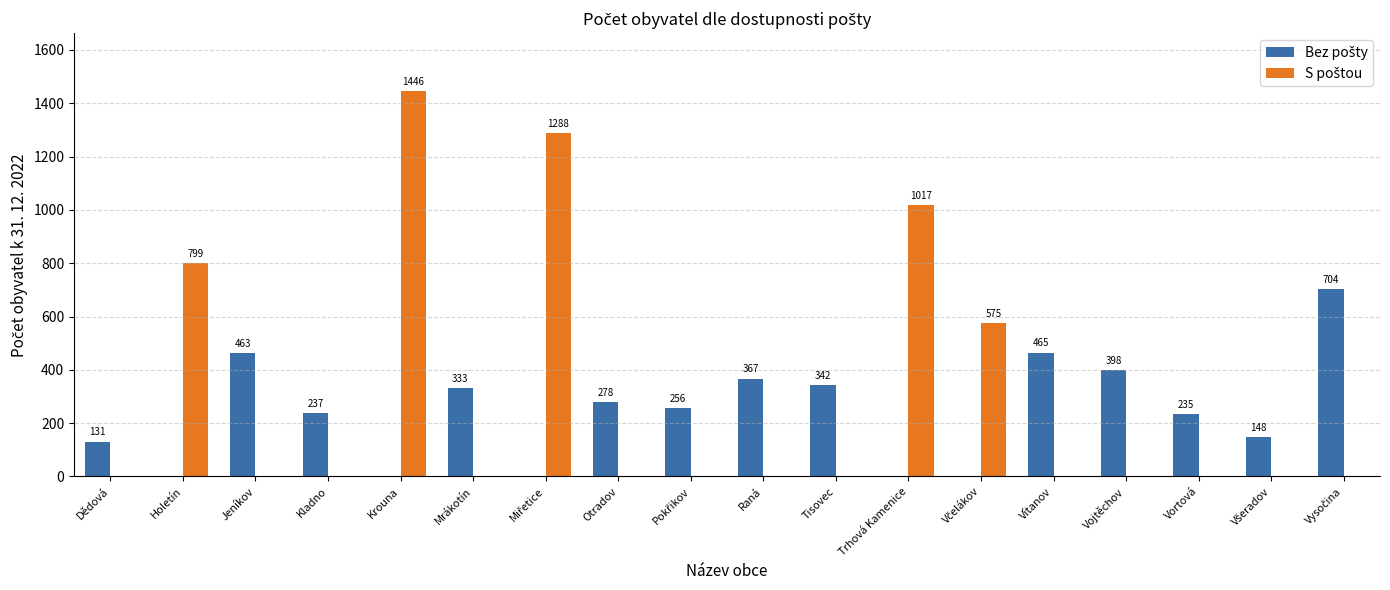

At which category is the sum across all series the highest?

Krouna